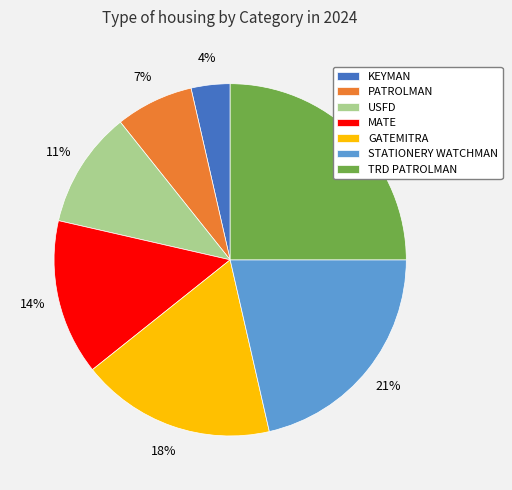

Do MATE and PATROLMAN together represent more than half of the pie?

No